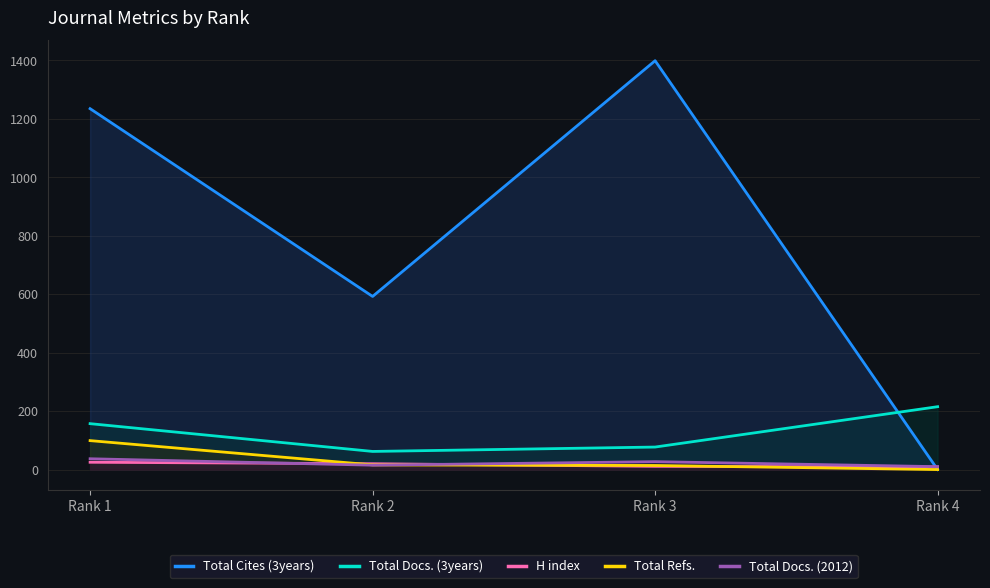

Which series has the largest total across all categories?

Total Cites (3years)